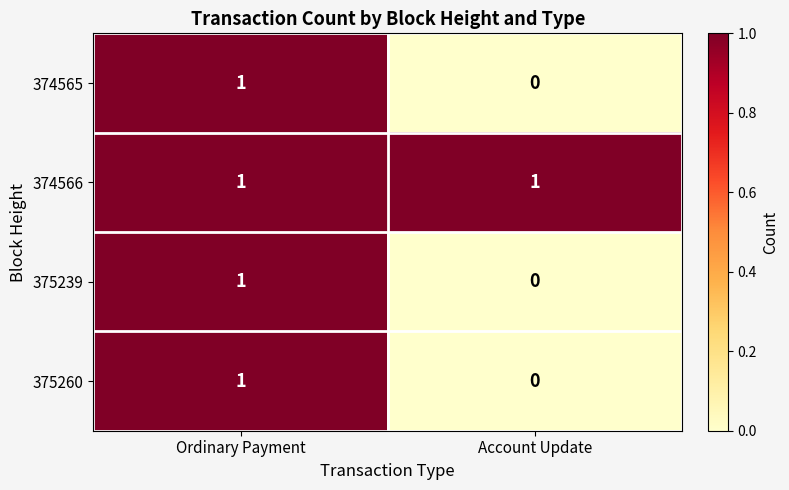

At which category does the chart reach its minimum across all series?

Account Update